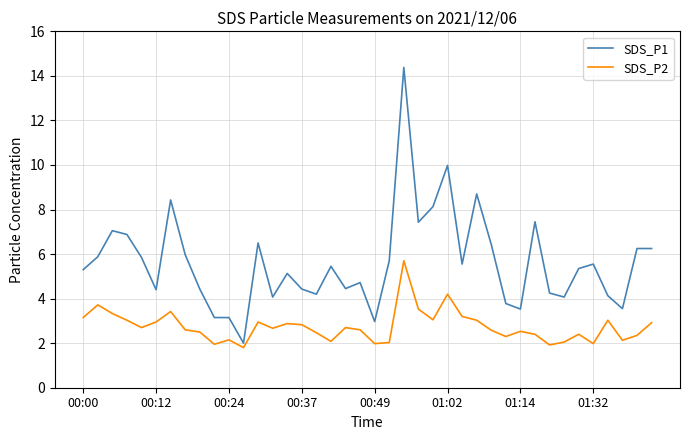

What is the difference between the maximum and minimum values in the SDS_P2 series?

3.9